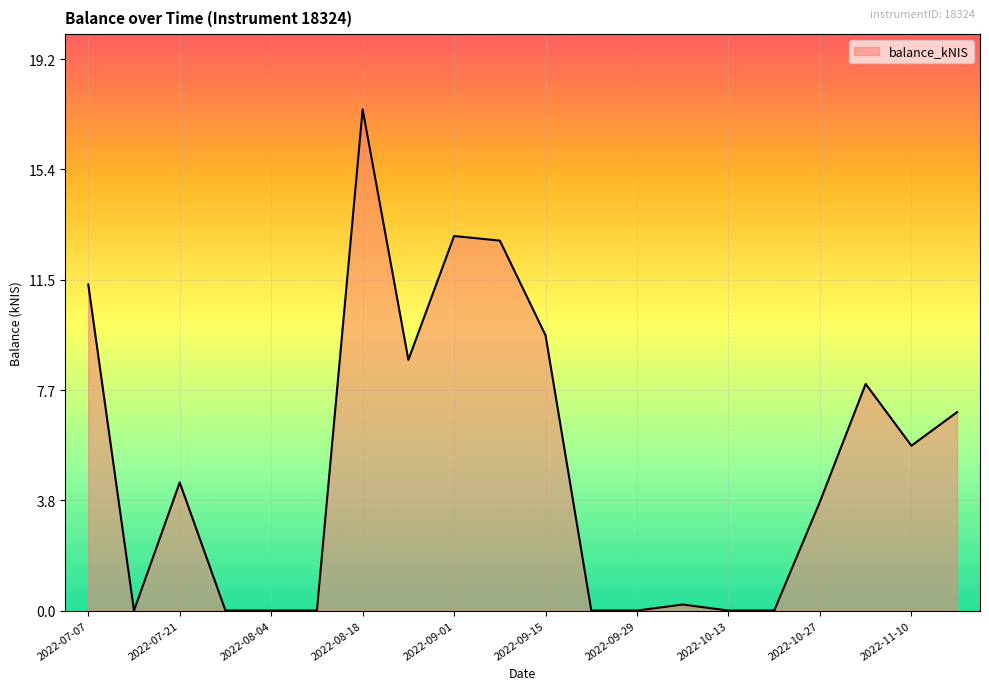

Rank the categories by value from highest to lowest.

2022-08-18, 2022-09-01, 2022-09-08, 2022-07-07, 2022-09-15, 2022-08-25, 2022-11-03, 2022-11-17, 2022-11-10, 2022-07-21, 2022-10-27, 2022-10-06, 2022-07-14, 2022-07-28, 2022-08-04, 2022-08-11, 2022-09-22, 2022-09-29, 2022-10-13, 2022-10-20